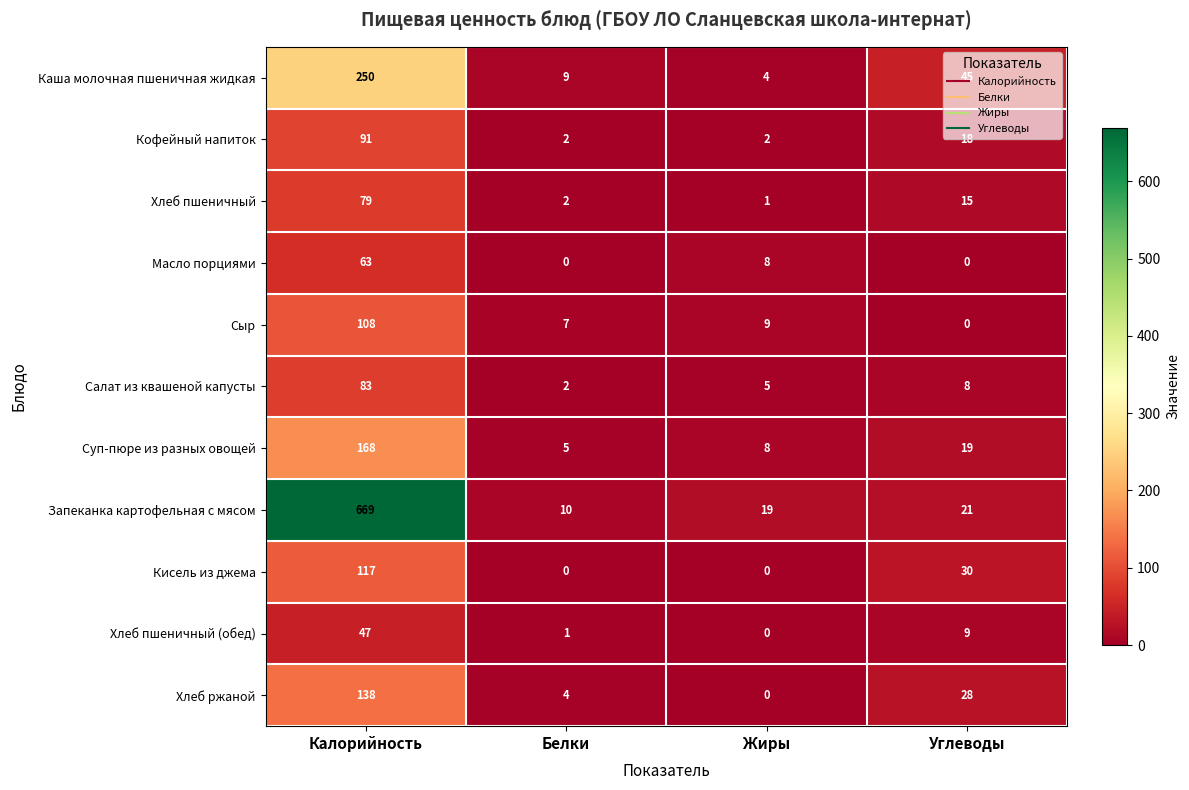

What is the difference between the Хлеб пшеничный (обед) values at Жиры and Калорийность?

47